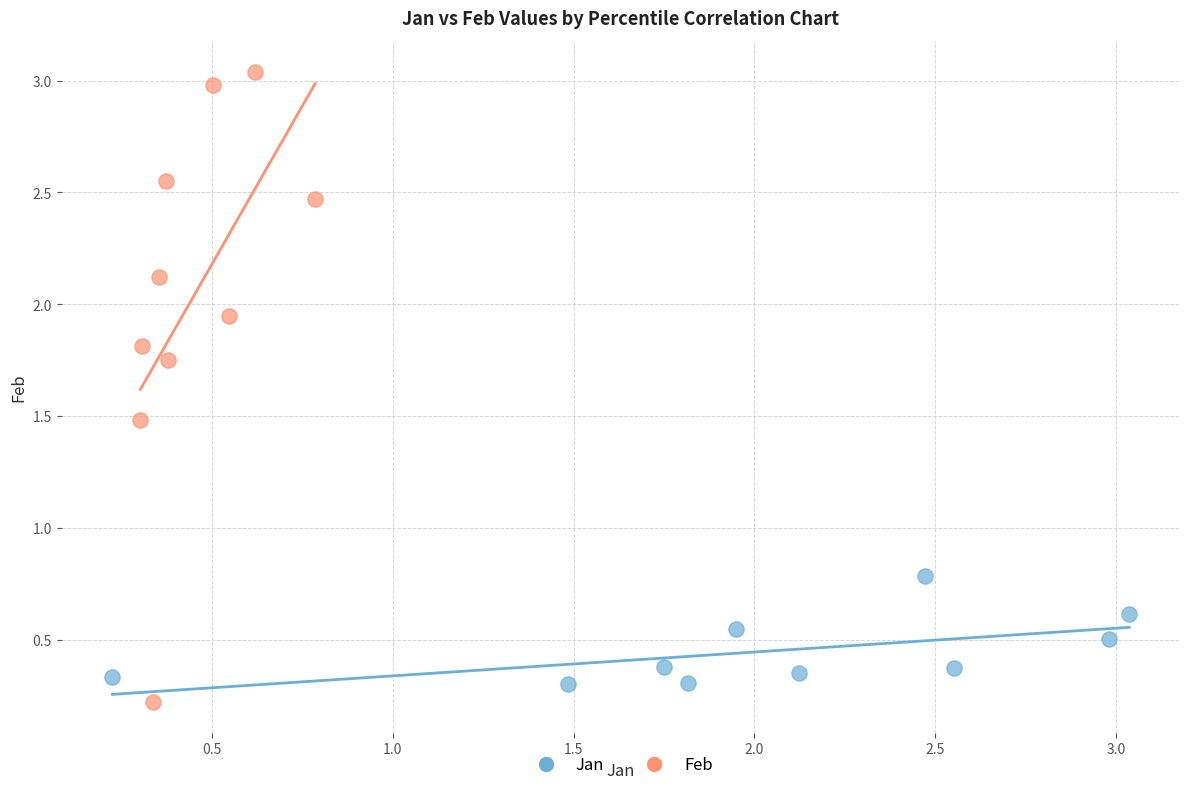

Which series reaches the maximum Y coordinate?

Feb